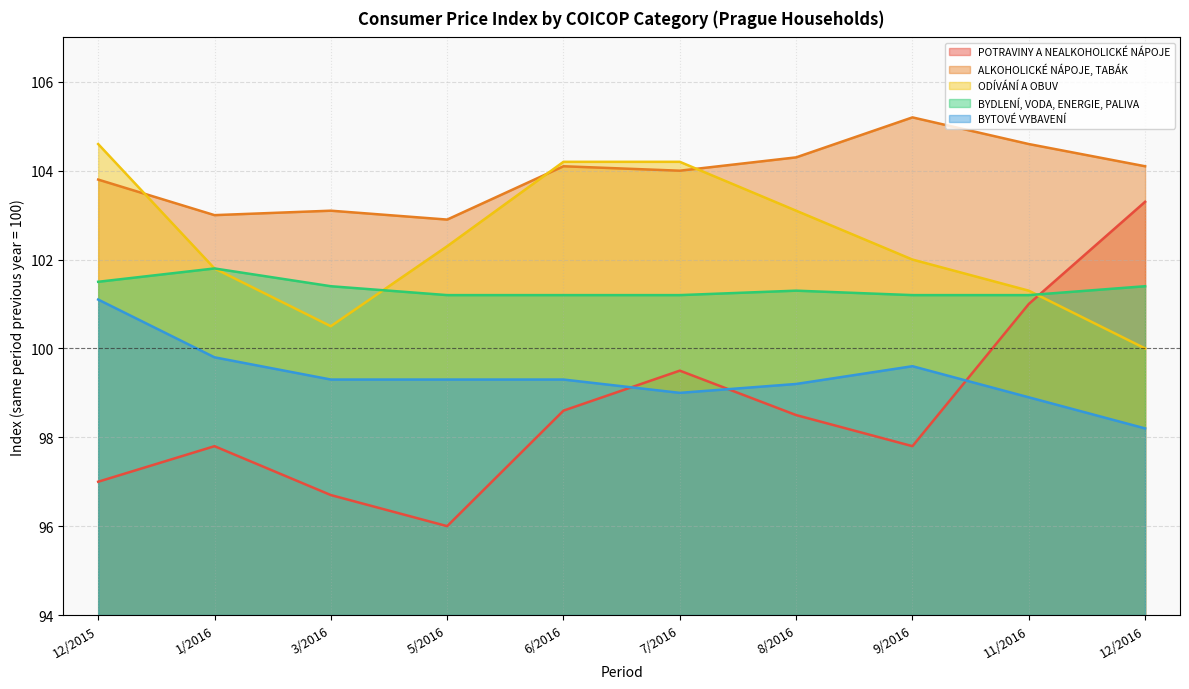

What is the difference between the highest and lowest values at 8/2016?

5.8